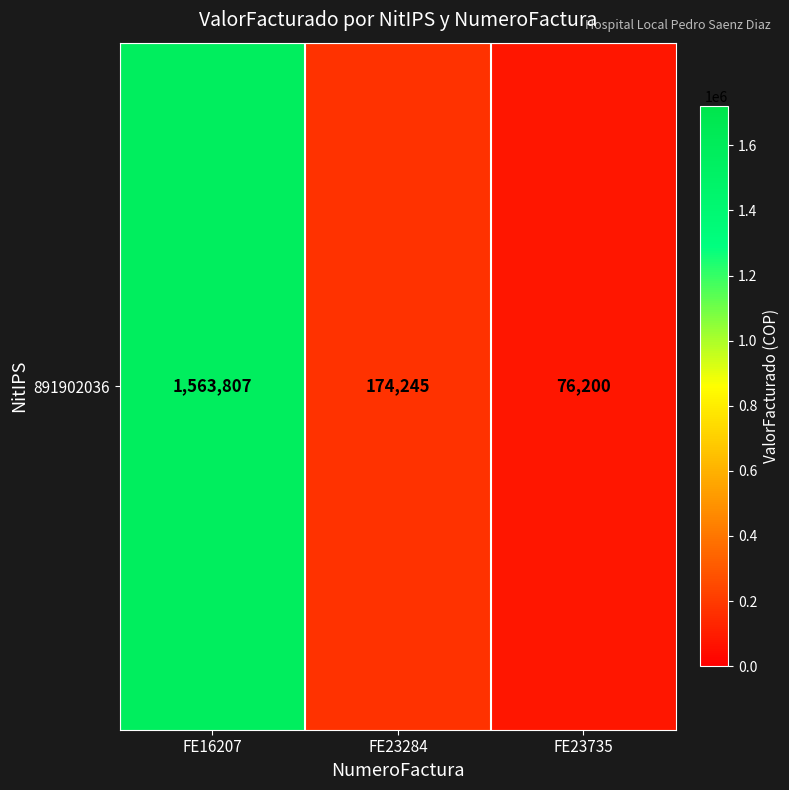

Rank the categories by value from highest to lowest.

FE16207, FE23284, FE23735